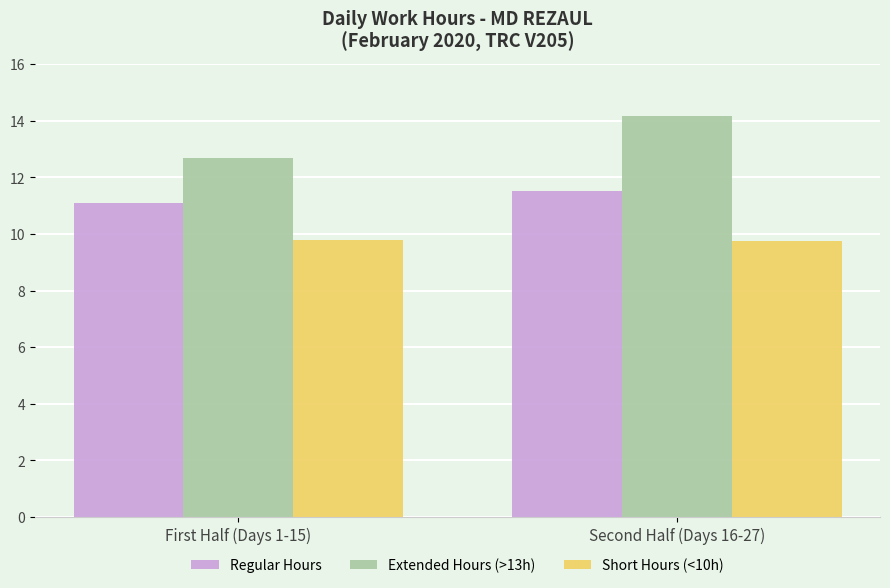

What are all the series names shown in the legend?

Regular Hours, Extended Hours (>13h), Short Hours (<10h)